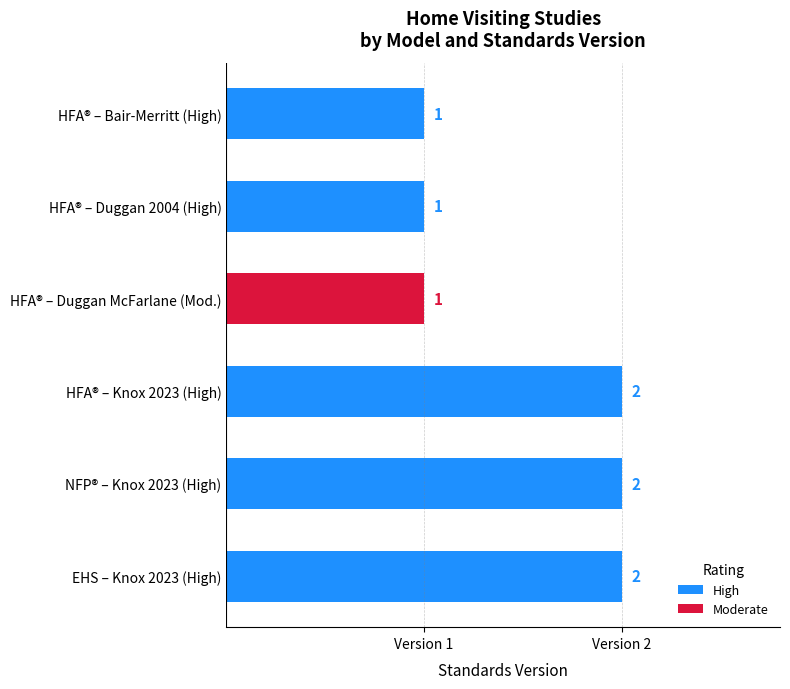

Reading top to bottom, transcribe all the data shown in this chart.

HFA® – Bair-Merritt (High)=1	HFA® – Duggan 2004 (High)=1	HFA® – Duggan McFarlane (Mod.)=1	HFA® – Knox 2023 (High)=2	NFP® – Knox 2023 (High)=2	EHS – Knox 2023 (High)=2